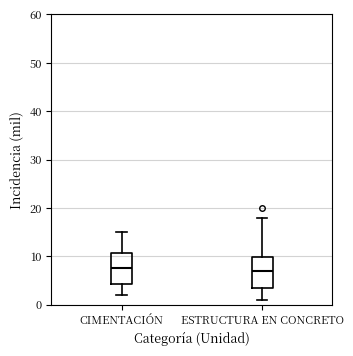

Where does the upper whisker of the box for CIMENTACIÓN end on the y-axis? The values are not printed on the chart, so give them approximately, as read against the axis.

15